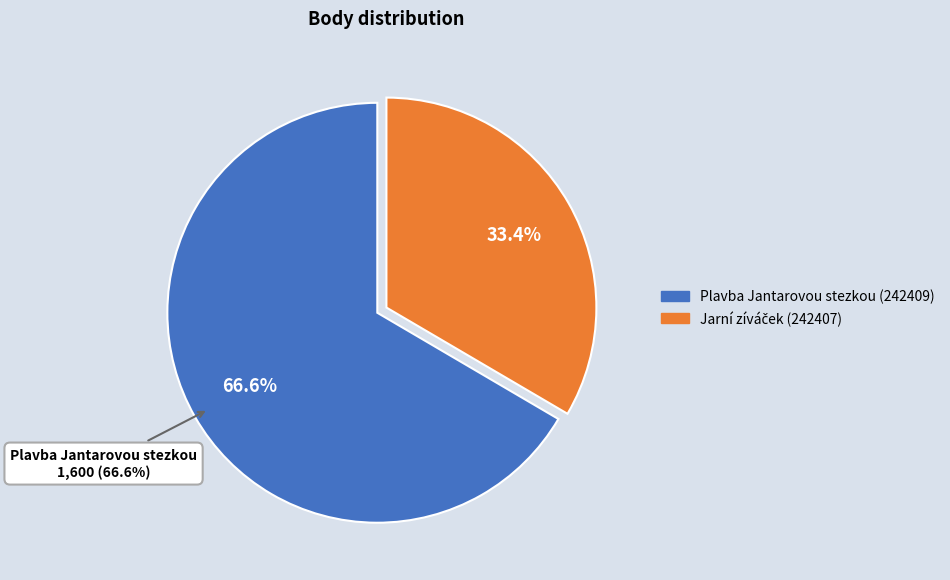

Is there a majority slice in this chart?

Yes